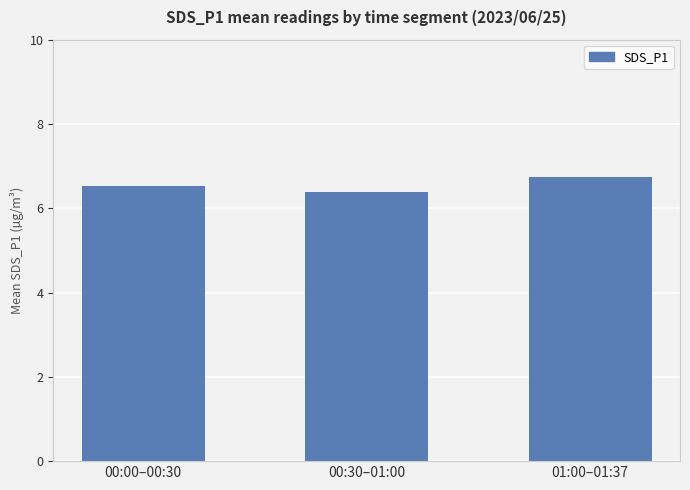

Is it true that the value at 00:00–00:30 is 11.7?

False